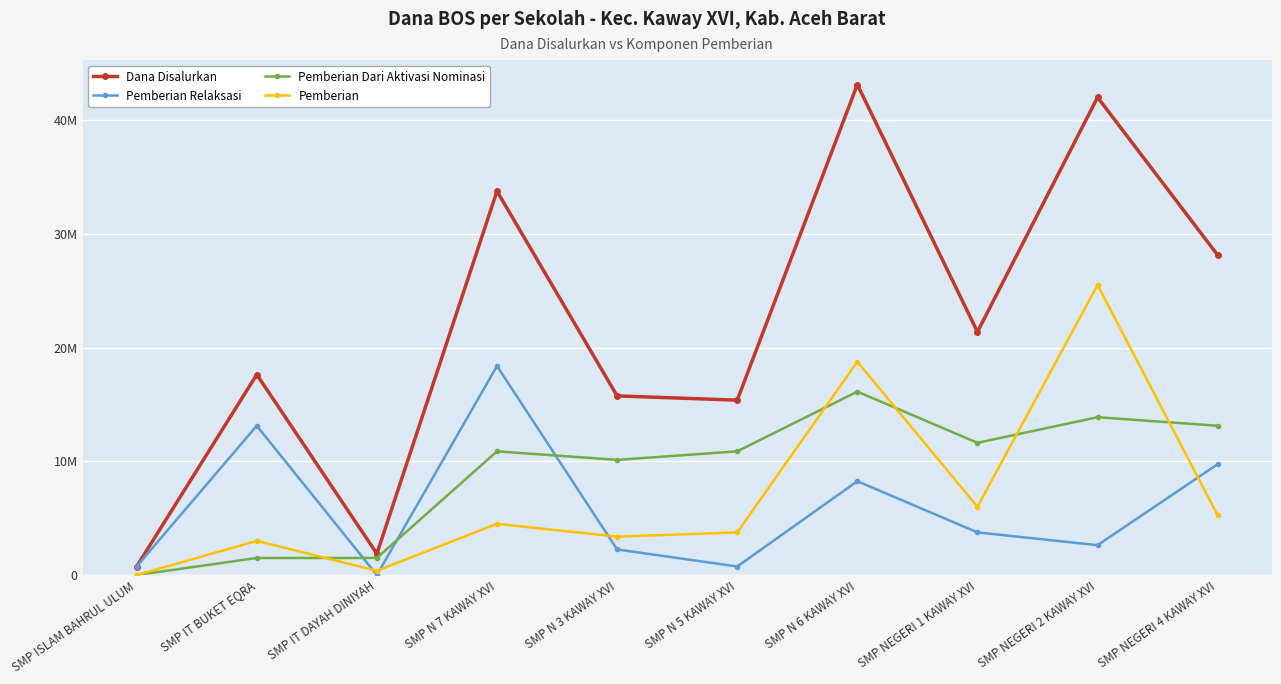

What are all the series names shown in the legend?

Dana Disalurkan, Pemberian Relaksasi, Pemberian Dari Aktivasi Nominasi, Pemberian